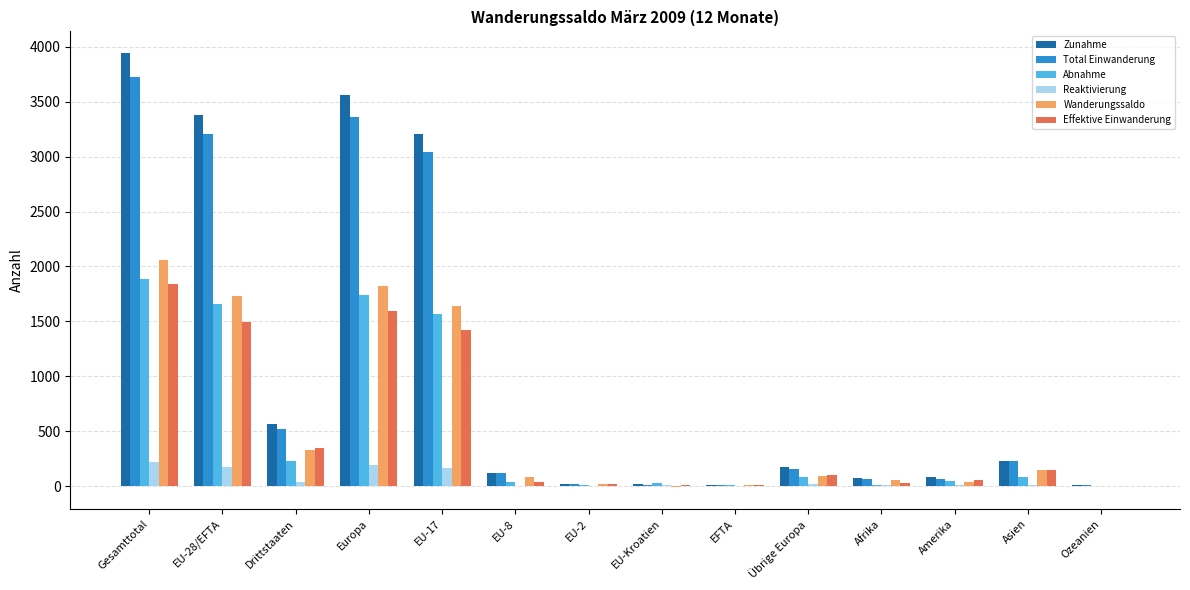

Count the number of data series in this chart.

6